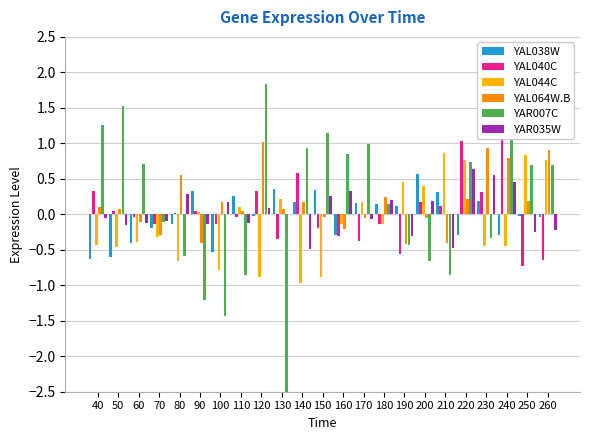

Rank the series at 120 from highest to lowest value.

YAR007C, YAL064W.B, YAL040C, YAR035W, YAL038W, YAL044C